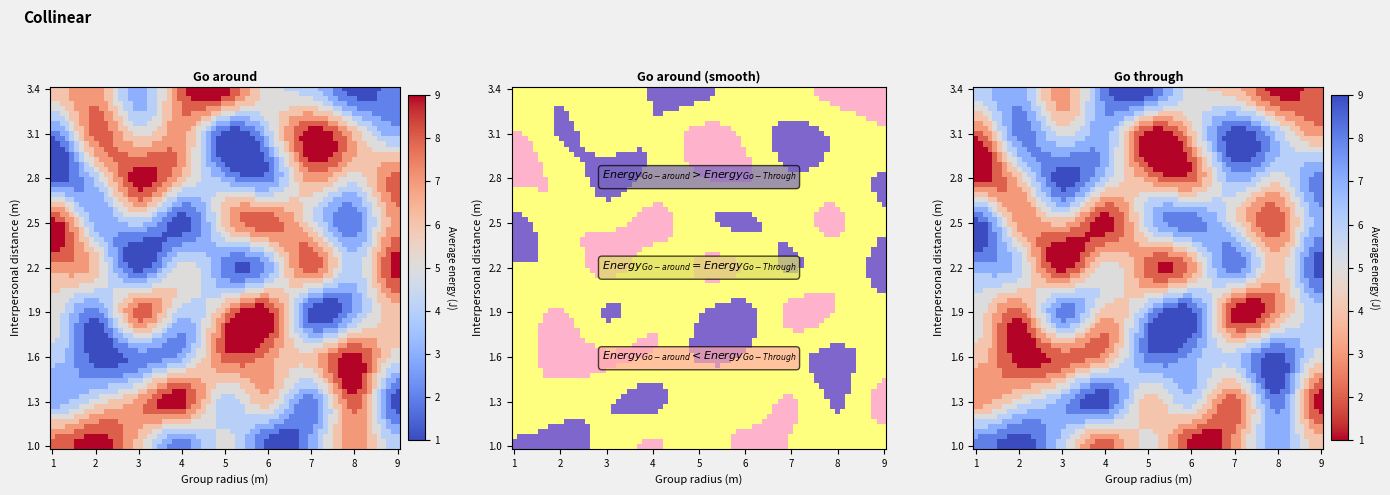

What is the total value across all series at 4?

45